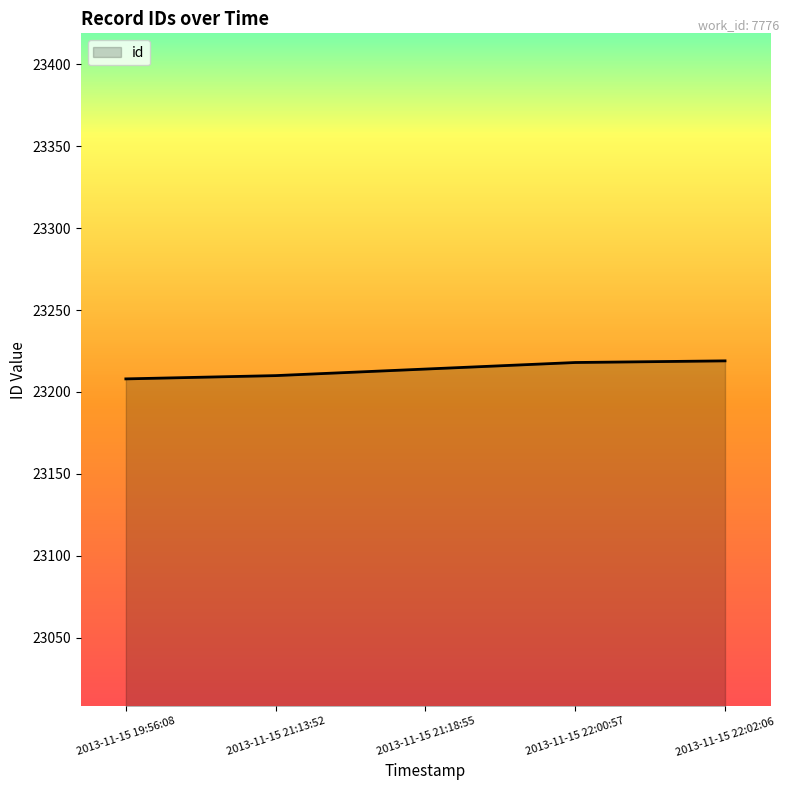

True or false: there are more than 2 points higher than both neighbors.

False